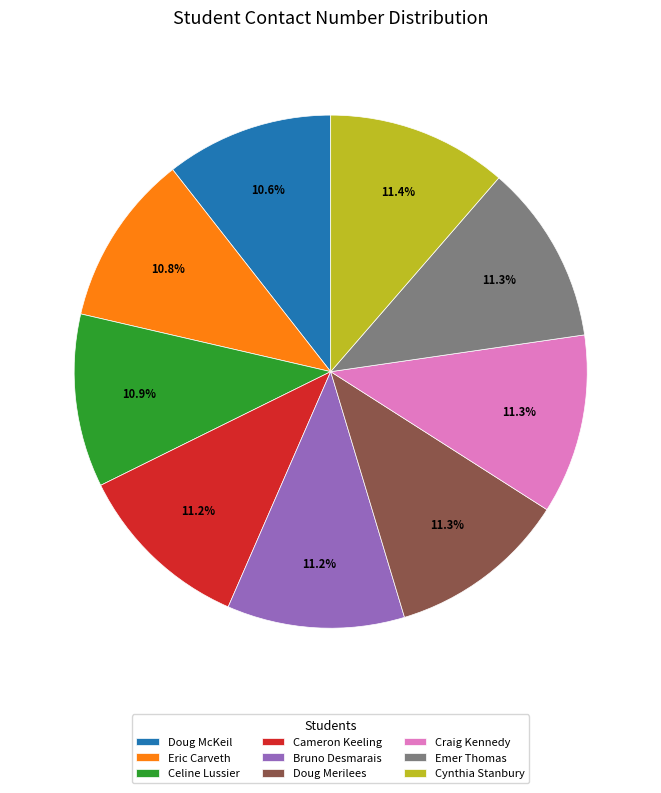

Approximately how many times larger is the value at Doug McKeil compared to Craig Kennedy?

0.9